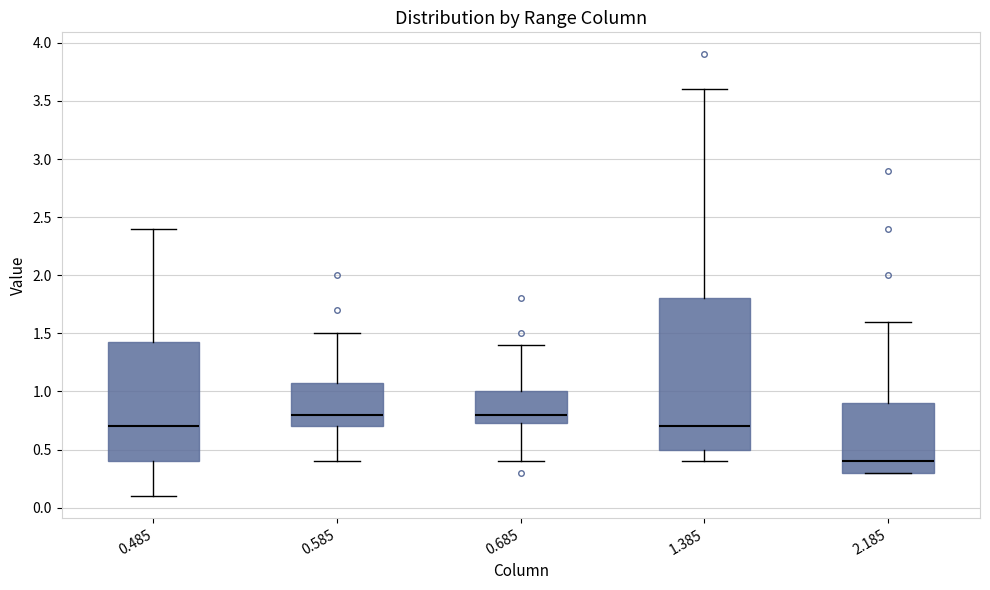

Reading left to right, transcribe this box plot: for each box, give where its median line is, the range the box spans, and where its two whiskers end, as read against the y-axis. The values are not printed on the chart, so give them approximately, as read against the axis.

0.485: median 0.70, box 0.40 to 1.45, whiskers 0.10 to 2.40
0.585: median 0.80, box 0.70 to 1.10, whiskers 0.40 to 1.50
0.685: median 0.80, box 0.75 to 1.00, whiskers 0.40 to 1.40
1.385: median 0.70, box 0.50 to 1.80, whiskers 0.40 to 3.60
2.185: median 0.40, box 0.30 to 0.90, whiskers 0.30 to 1.60